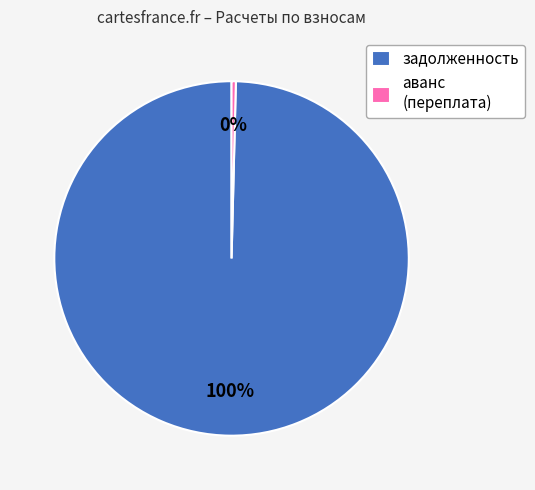

Count the number of slices in the pie.

2